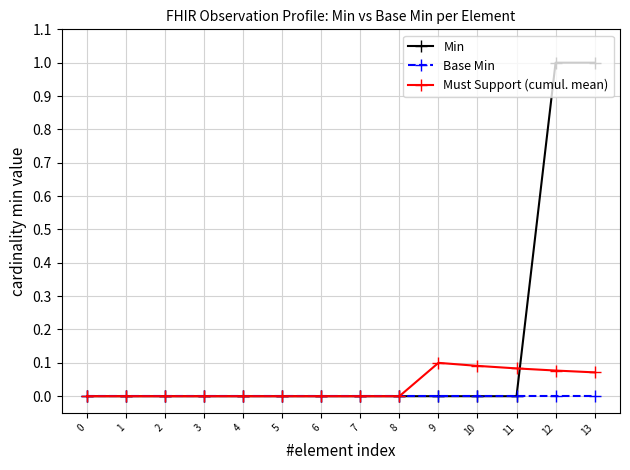

Rank the series by their average value, from highest to lowest.

Min, Must Support (cumul. mean), Base Min